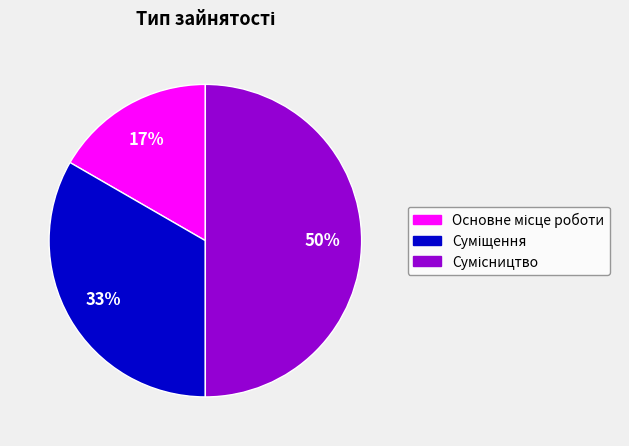

To the nearest percent, what is the average slice percentage?

33%